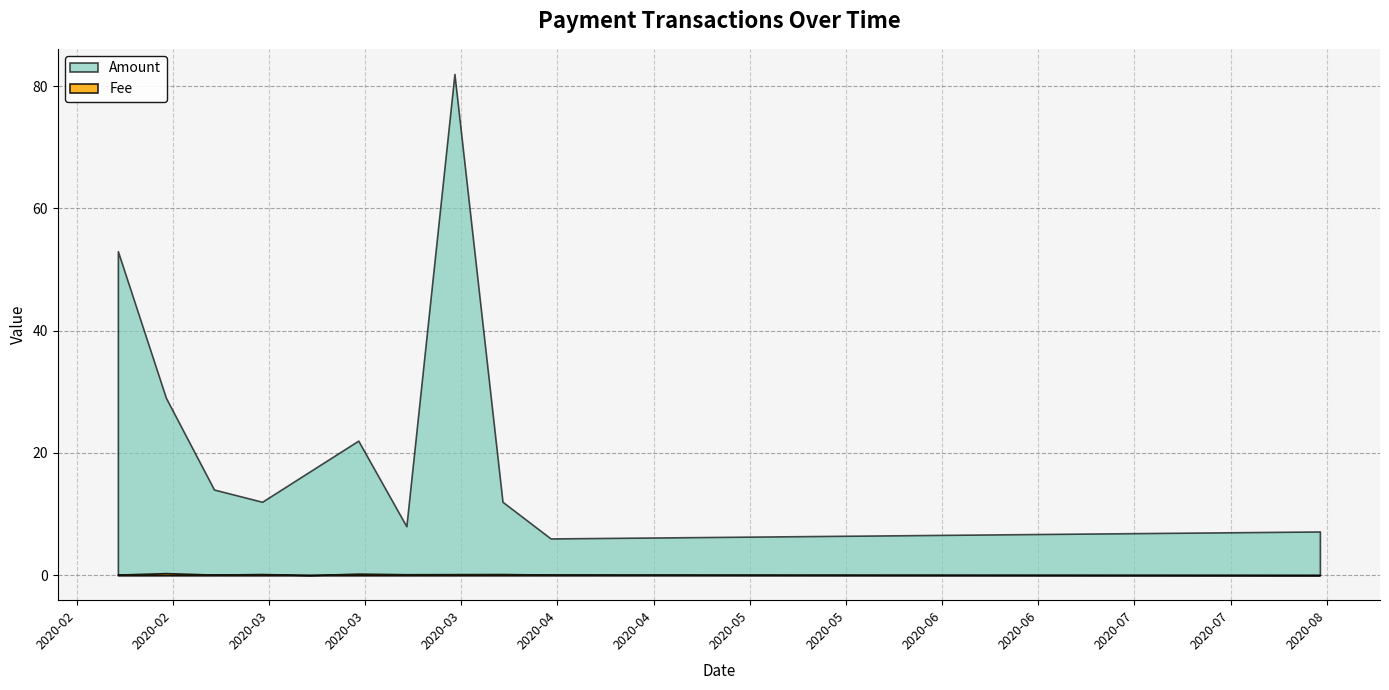

True or false: Amount has more than 0 interior local peaks.

True